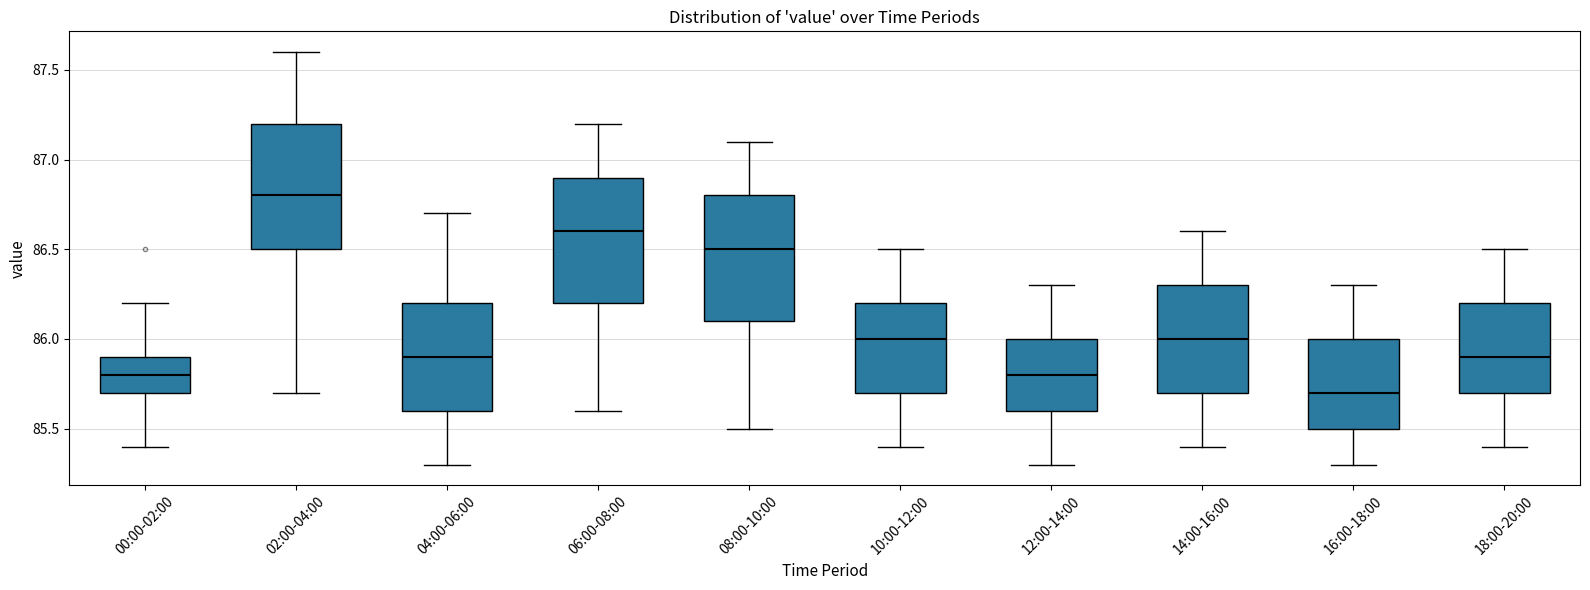

Which box's median line is the lowest?

16:00-18:00